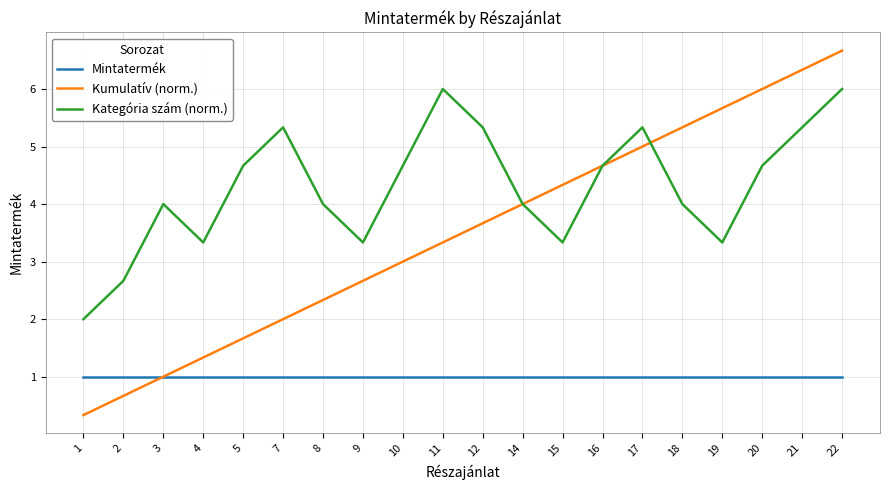

What is the maximum value for Kategória szám (norm.)?

6.0